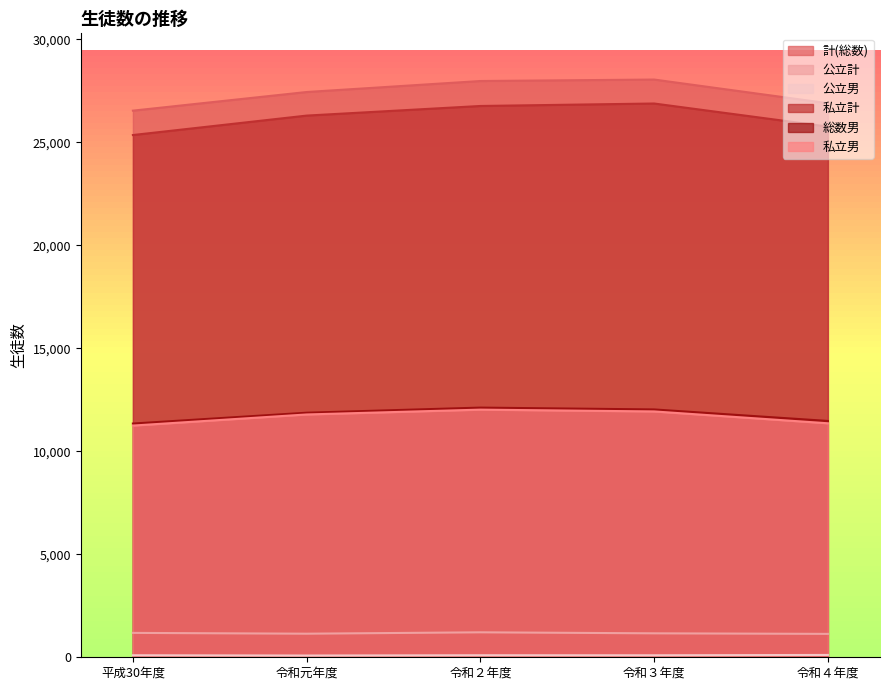

How many data points does each series have?

5